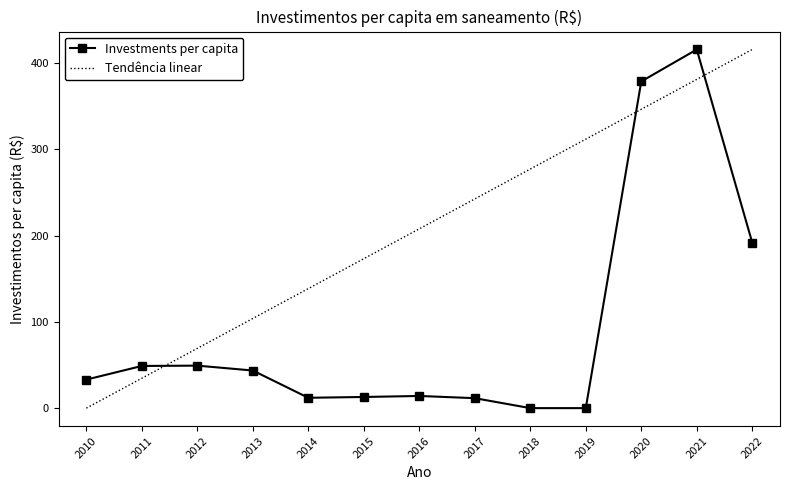

The value at 2011 is 48.9. True or false?

True